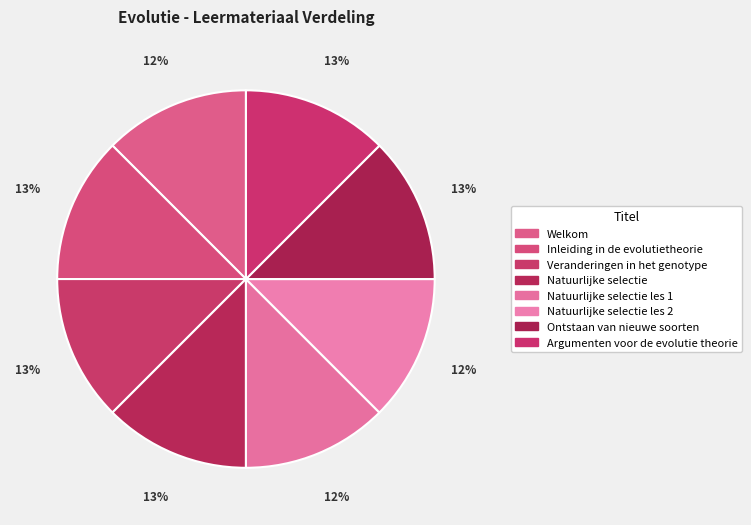

How many slices are in this pie chart?

8